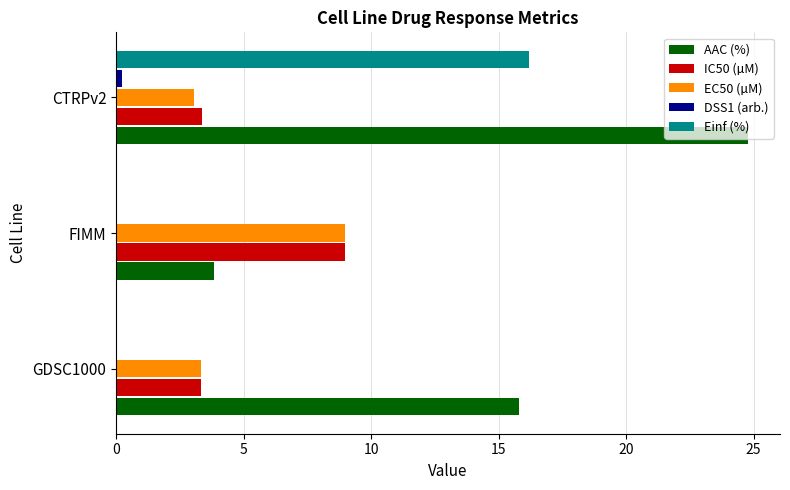

Which label corresponds to the largest value in the chart?

CTRPv2